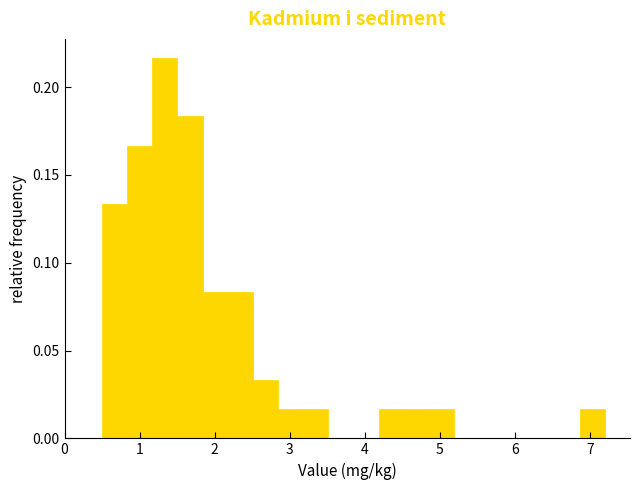

Around what value on the x-axis is the tallest bar? Give the approximate position of its centre, as read against the axis.

1.3